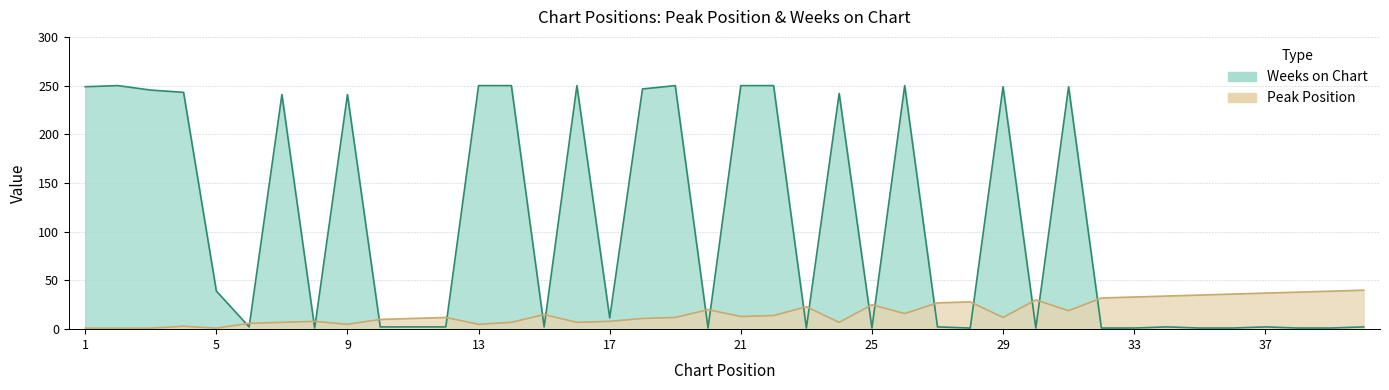

Rank the series at 1 from lowest to highest value.

Peak Position, Weeks on Chart